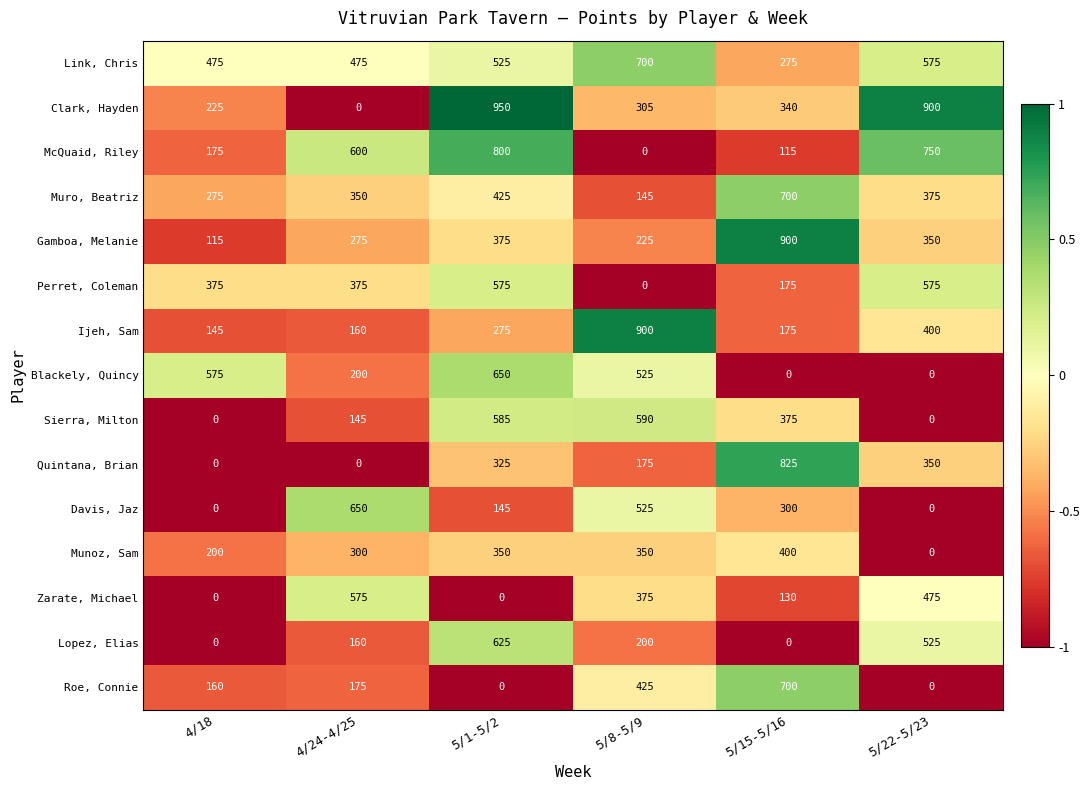

At which category is the sum across all series the highest?

5/1-5/2